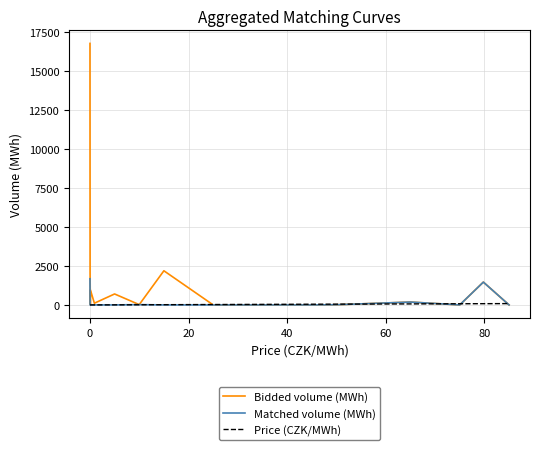

Which series has the largest total across all categories?

Bidded volume (MWh)